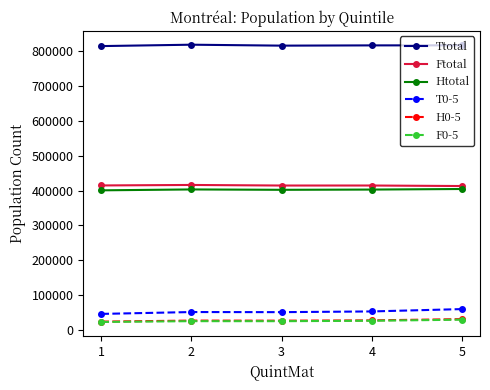

What is the difference between the maximum and minimum values in the Htotal series?

3845